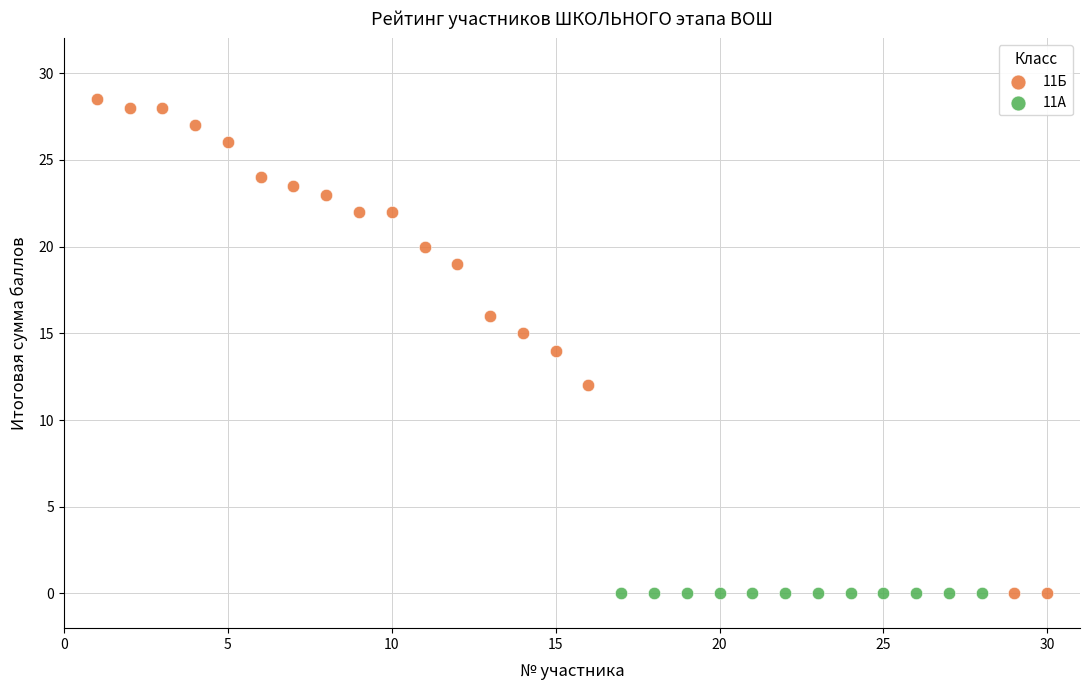

Which series reaches the maximum Y coordinate?

11Б